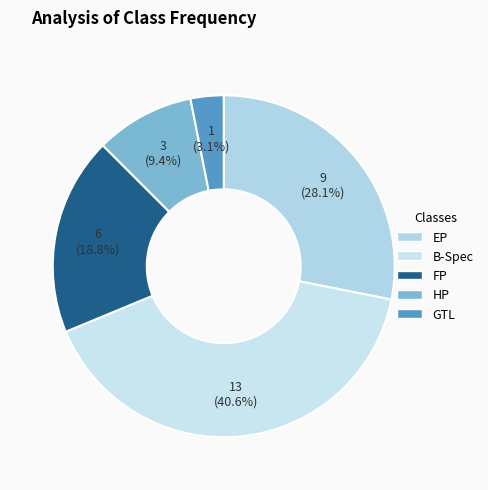

Is it true that HP is 24% of the pie?

False